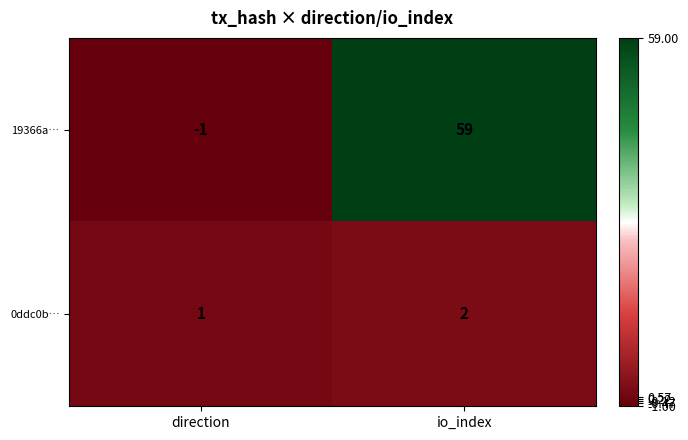

How many series are shown in this chart?

2